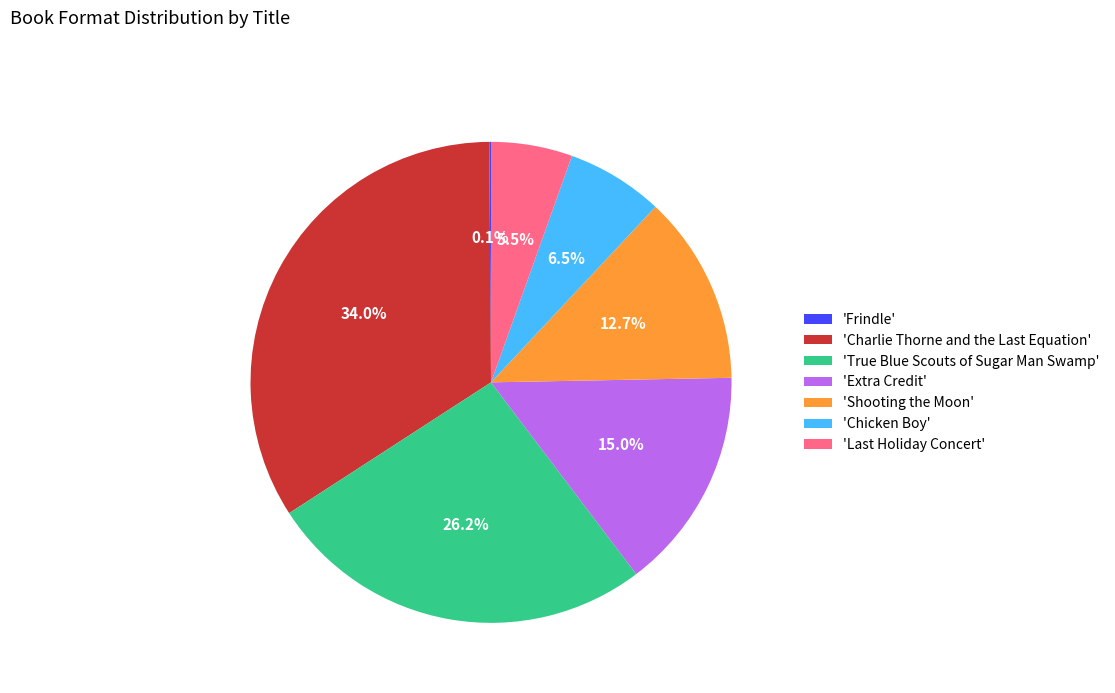

What percentage is NOT represented by 'Shooting the Moon'?

87.3%